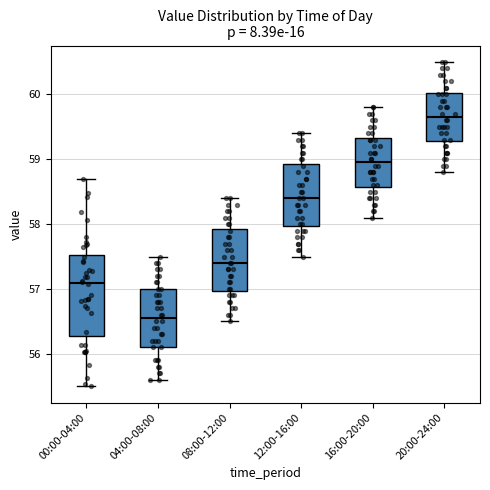

Reading left to right, read every box against the y-axis: the position of its median line, the range the box covers, and the ends of its whiskers. The values are not printed on the chart, so give them approximately, as read against the axis.

00:00-04:00: median 57.1, box 56.3 to 57.5, whiskers 55.5 to 58.7
04:00-08:00: median 56.6, box 56.1 to 57.0, whiskers 55.6 to 57.5
08:00-12:00: median 57.4, box 57.0 to 57.9, whiskers 56.5 to 58.4
12:00-16:00: median 58.4, box 58.0 to 58.9, whiskers 57.5 to 59.4
16:00-20:00: median 59.0, box 58.6 to 59.3, whiskers 58.1 to 59.8
20:00-24:00: median 59.7, box 59.3 to 60.0, whiskers 58.8 to 60.5